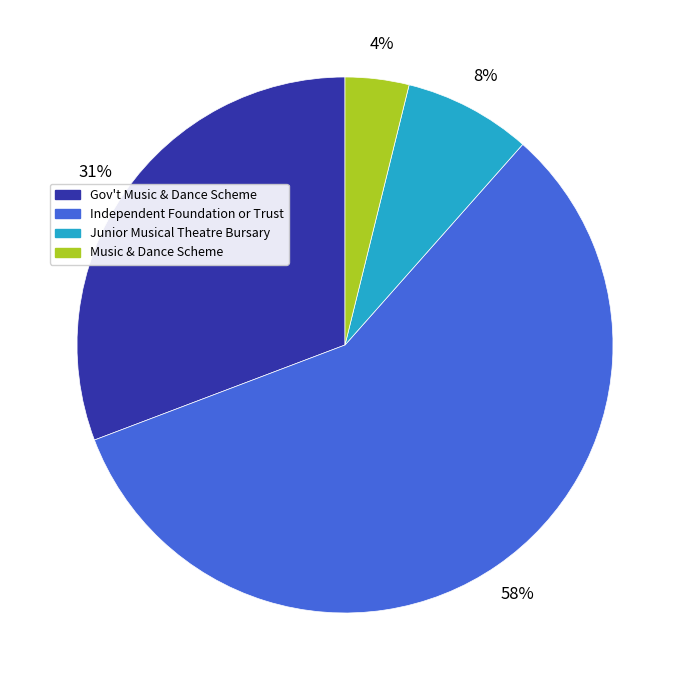

What is the largest slice in the pie chart?

Independent Foundation or Trust